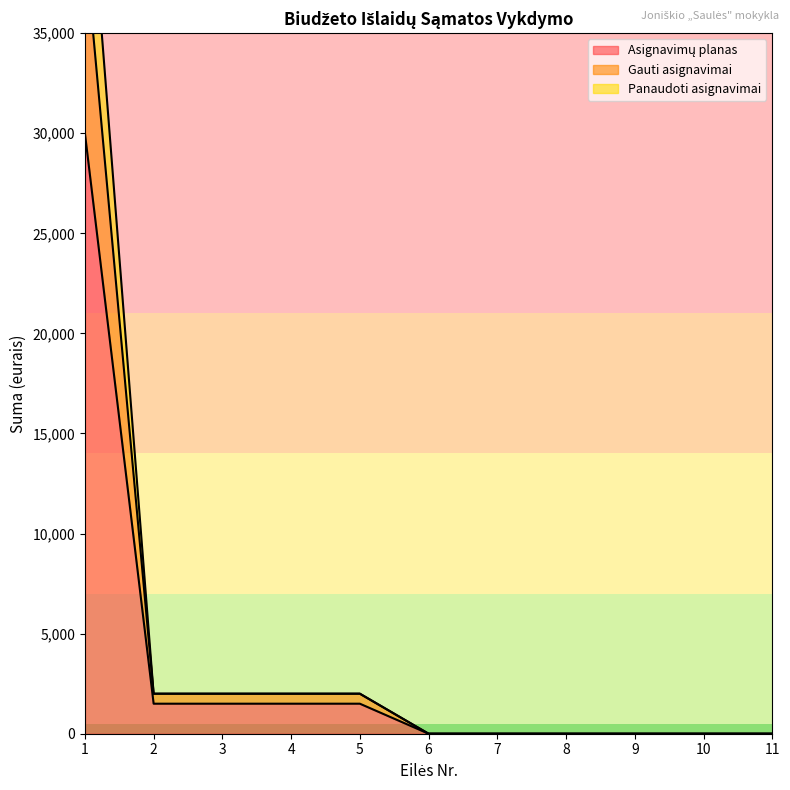

Reading right to left, transcribe all the data shown in this chart.

Asignavimų planas: 0.0	0.0	0.0	0.0	0.0	0.0	1500.0	1500.0	1500.0	1500.0	30000.0
Gauti asignavimai: 0.0	0.0	0.0	0.0	0.0	0.0	2000.0	2000.0	2000.0	2000.0	39500.0
Panaudoti asignavimai: 0.0	0.0	0.0	0.0	0.0	0.0	2000.0	2000.0	2000.0	2000.0	45709.2